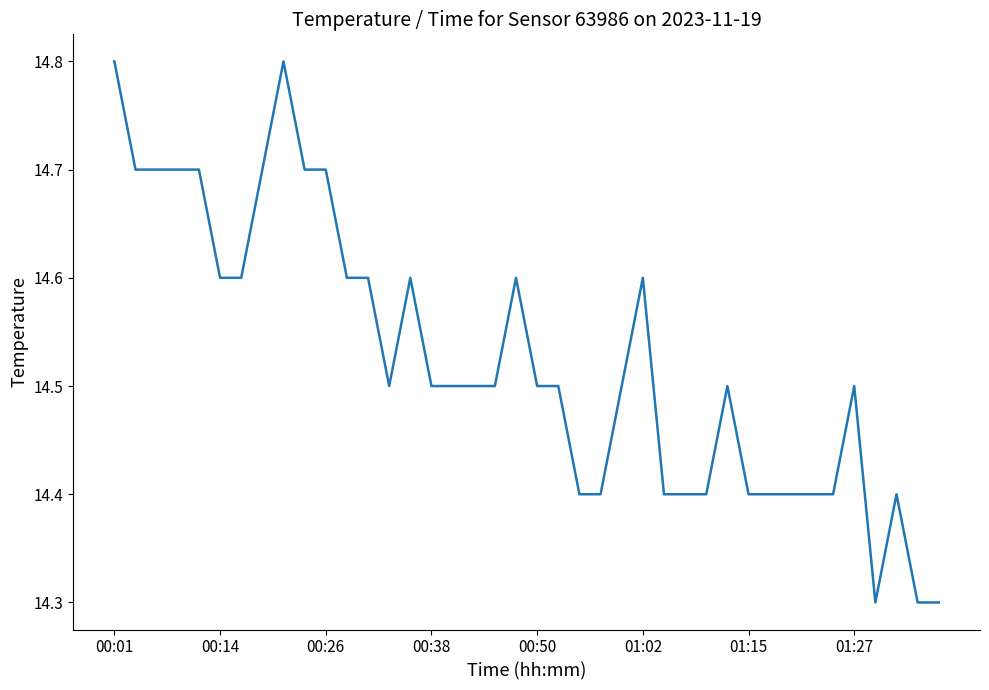

Does the chart display data point markers on the line(s)?

No